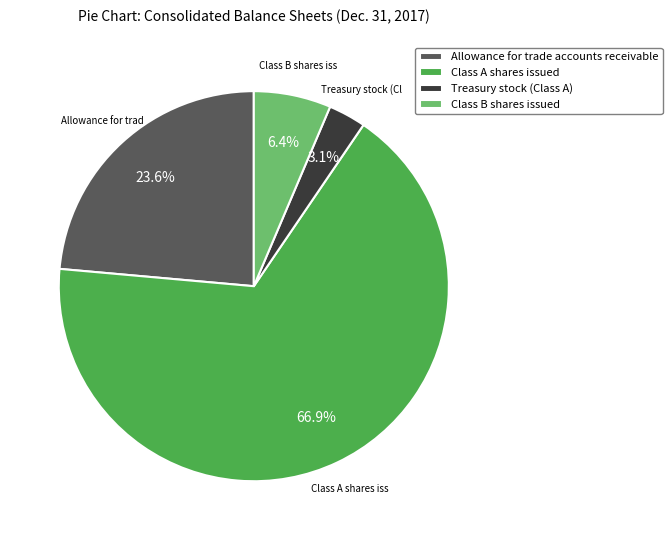

To the nearest percent, what is the difference between the largest and smallest slice percentages?

64%